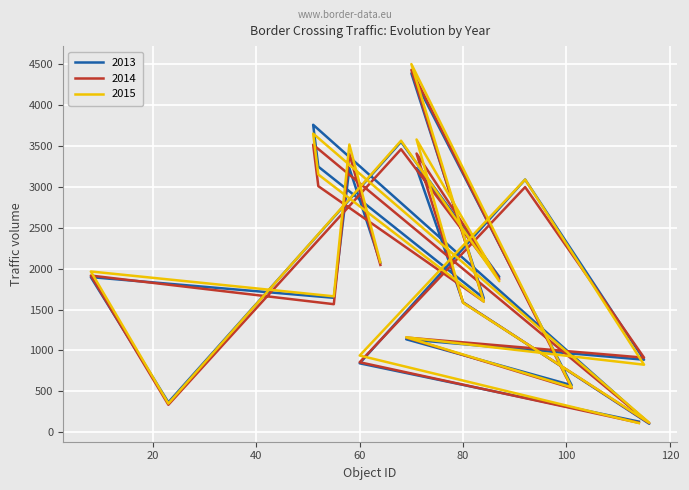

Rank the series by their average value, from lowest to highest.

2014, 2013, 2015